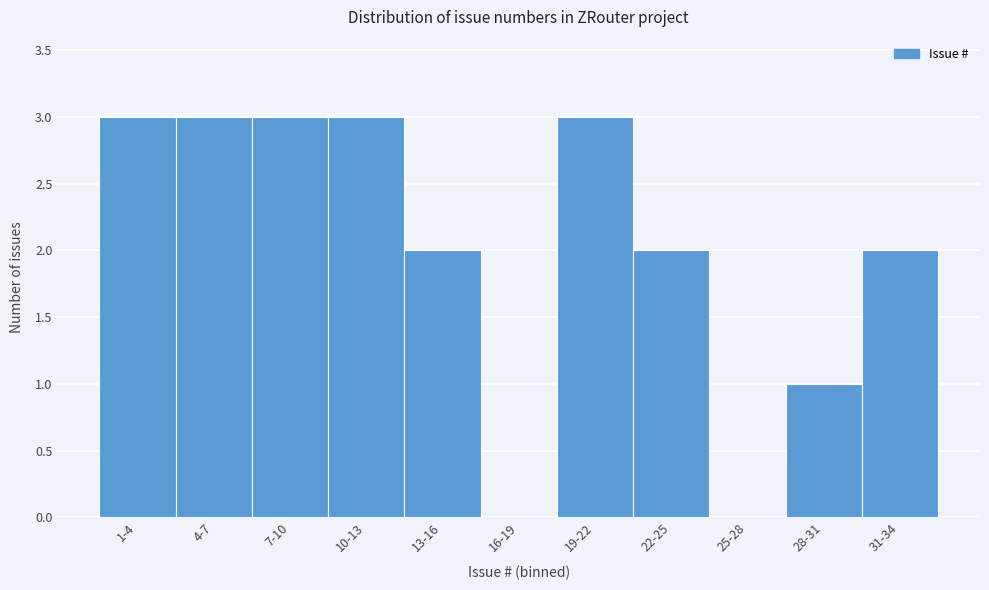

Reading left to right, transcribe all the data shown in this chart.

1-4=3	4-7=3	7-10=3	10-13=3	13-16=2	16-19=0	19-22=3	22-25=2	25-28=0	28-31=1	31-34=2